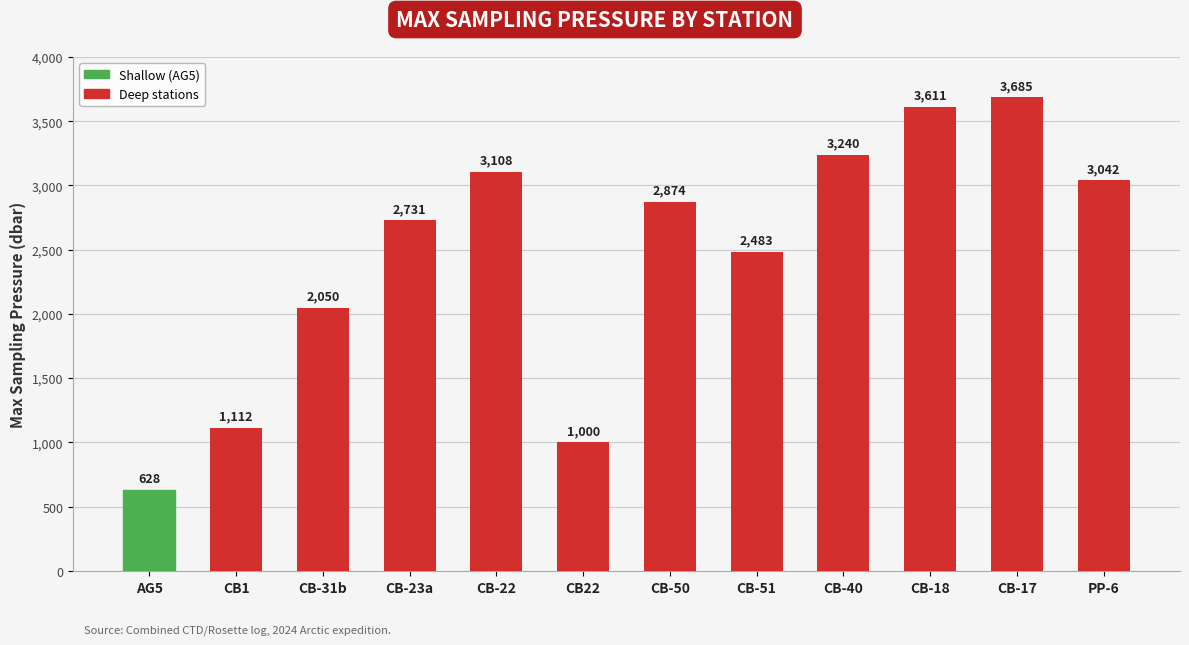

Is it true that the value at CB-51 is 2483?

True